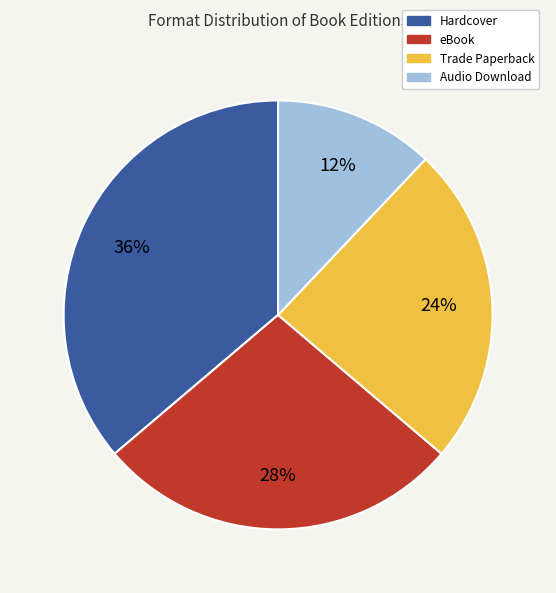

To the nearest percent, what is the difference between the largest and smallest slice percentages?

24%